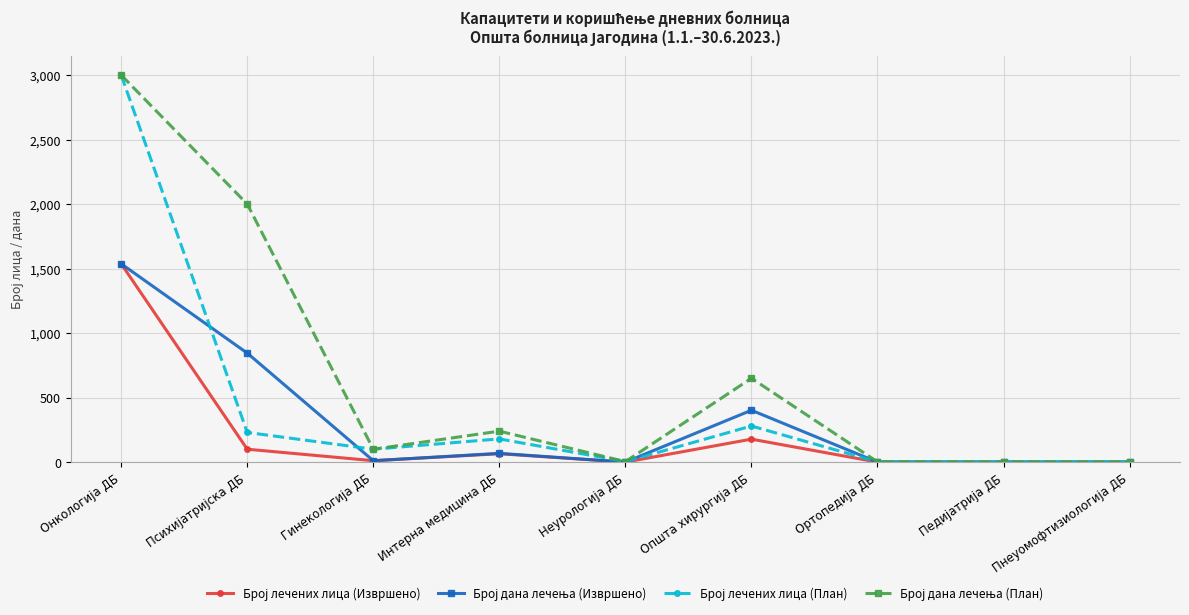

What is the label of the 4th point from the left?

Интерна медицина ДБ